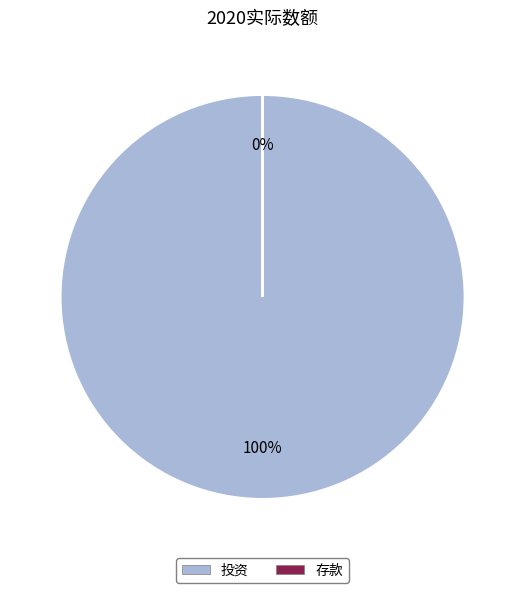

To the nearest percent, what is the average slice percentage?

50%